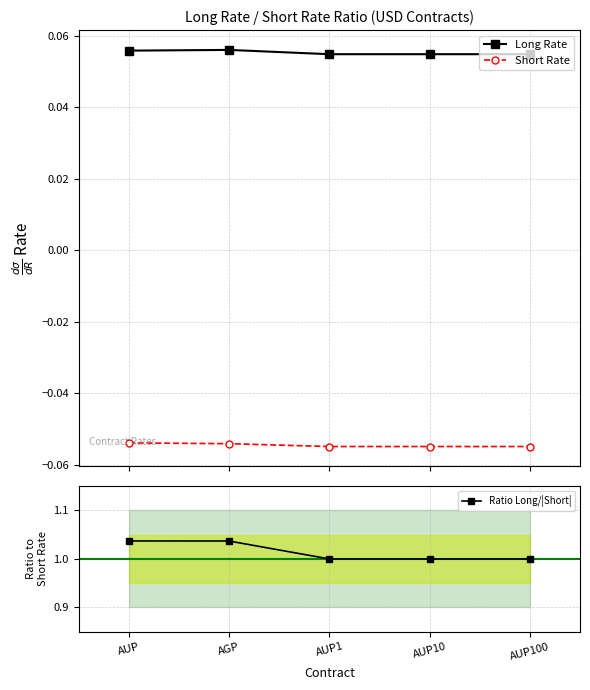

True or false: Short Rate has more than 2 points higher than both neighbors.

False